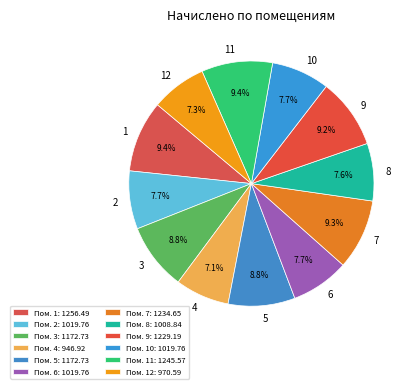

How many segments does this pie chart have?

12